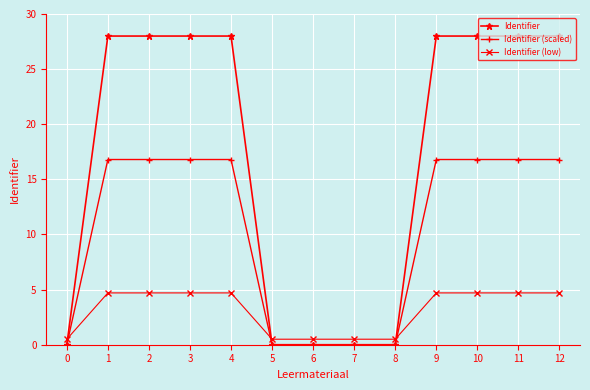

Is the value of Identifier at 5 greater than the value of Identifier (low) at 10?

No